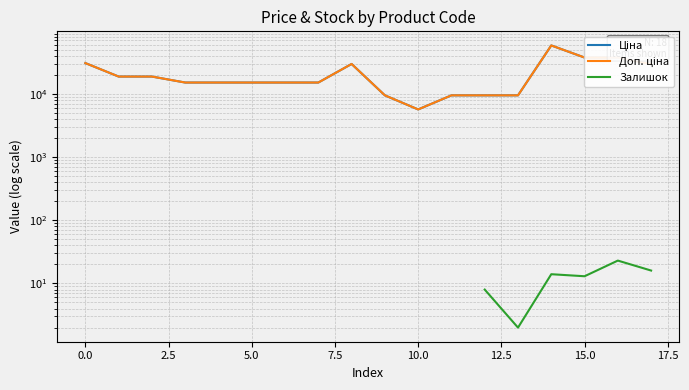

How many data points in Ціна are less than 15120?

5